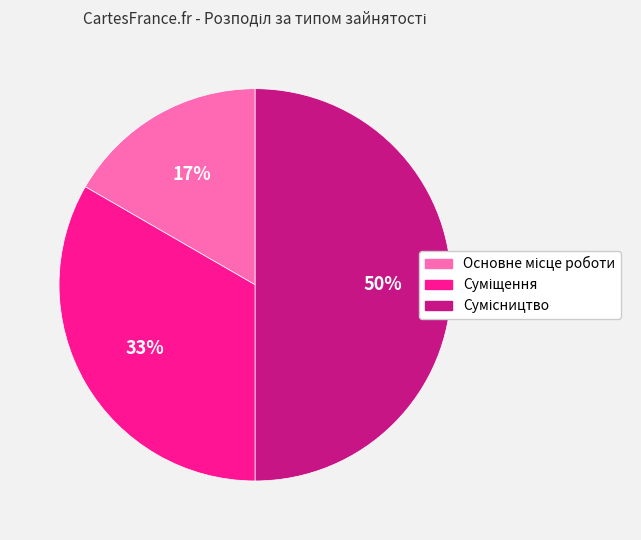

To the nearest percent, what is the difference between the largest and smallest slice percentages?

33%